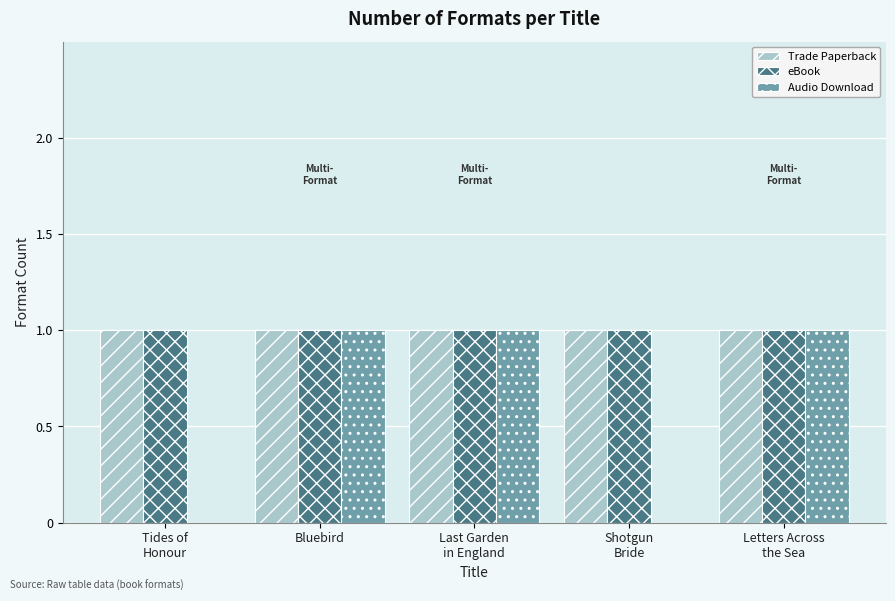

Is it true that Audio Download equals 0 at Bluebird?

False